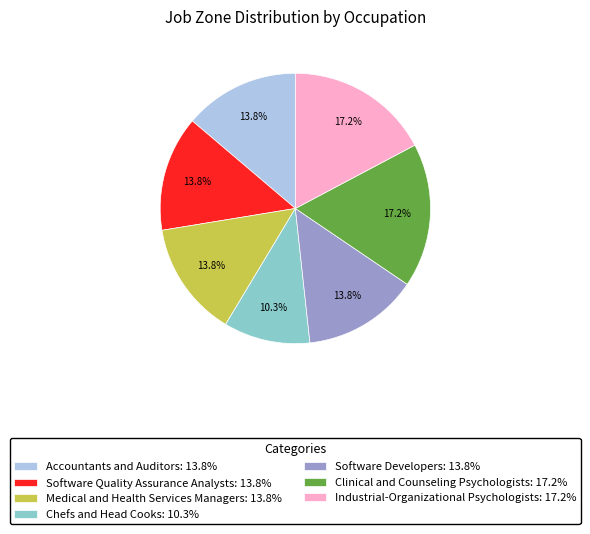

How many slices are in this pie chart?

7